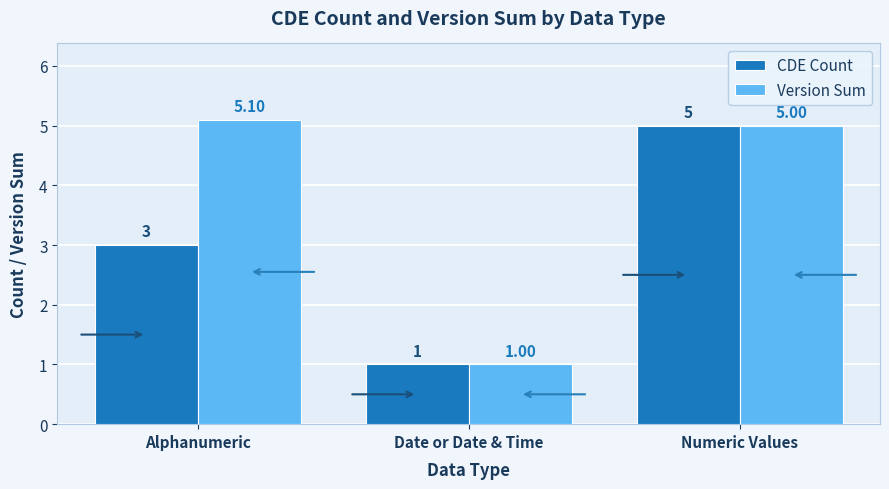

Where is Version Sum nearest to the value 3?

Date or Date & Time